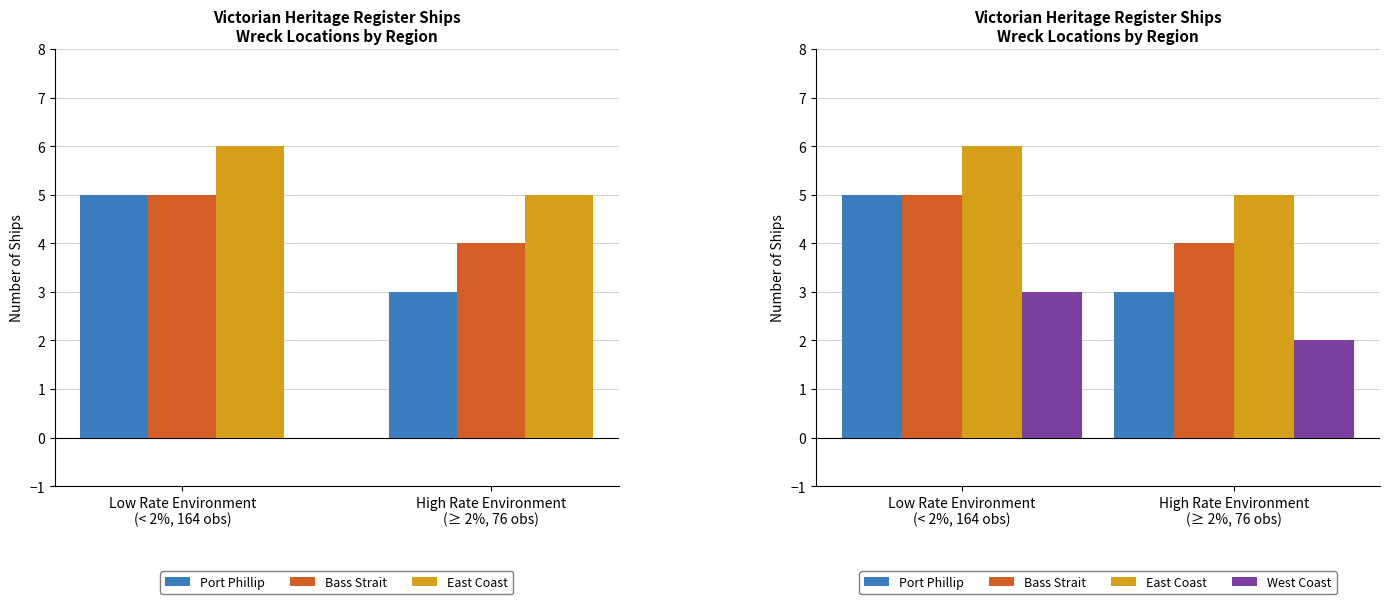

What is the sum of all Port Phillip values?

8